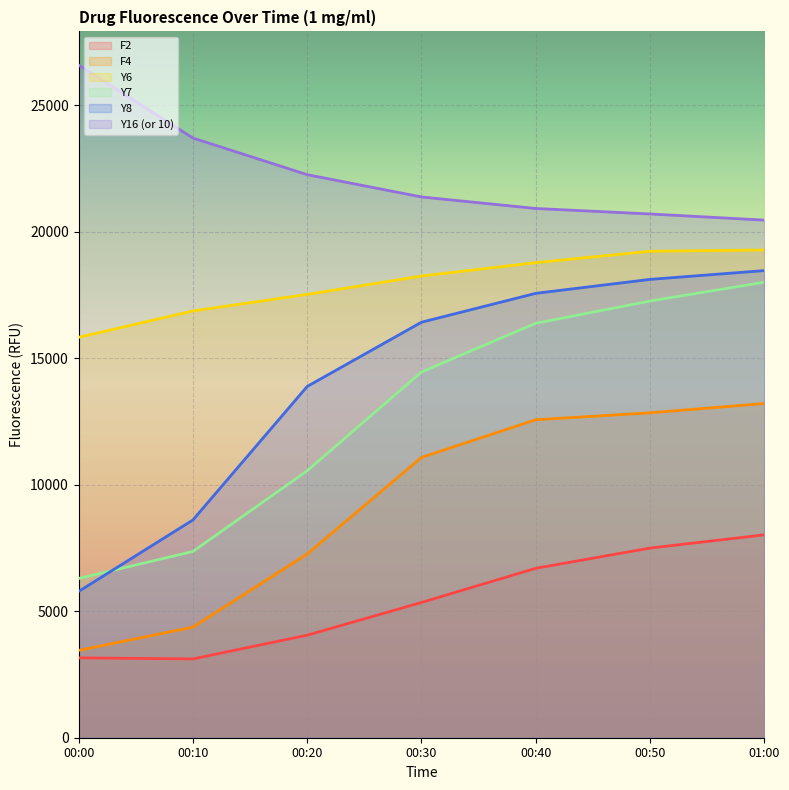

What is the label of the 2nd point from the left?

00:10